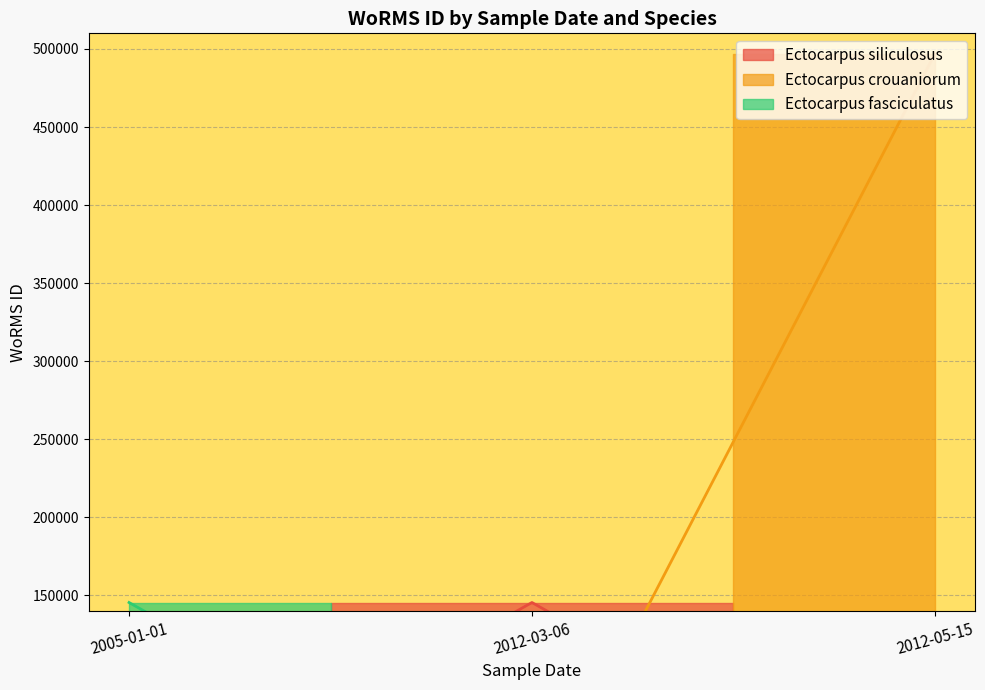

What is the spread (max minus min) of values at 2012-03-06?

351424